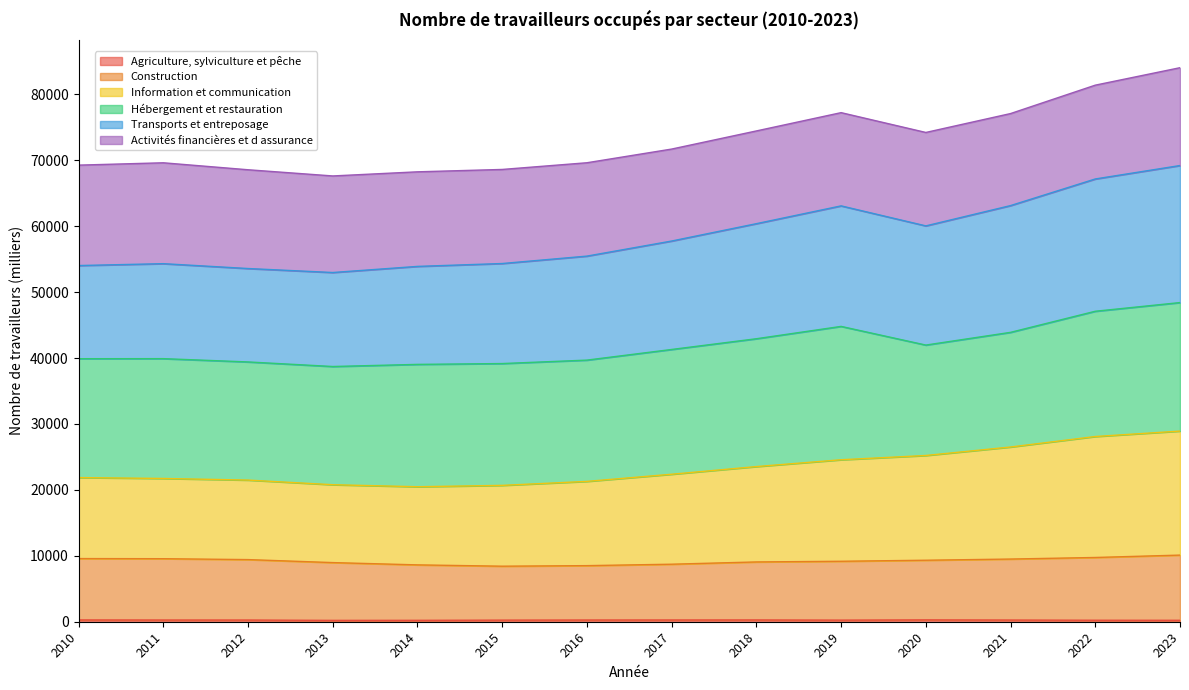

Does the chart display data point markers on the line(s)?

No